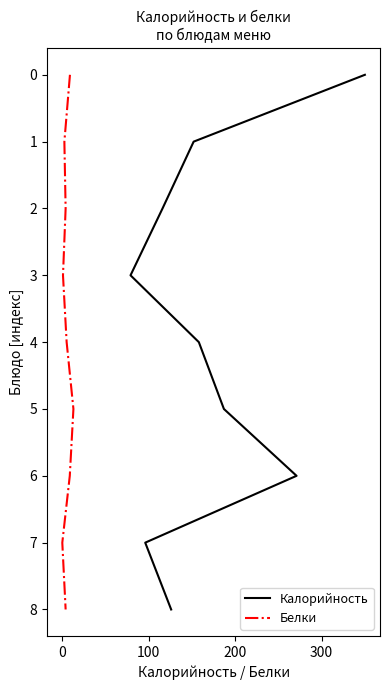

Which series has the widest spread of values?

Калорийность